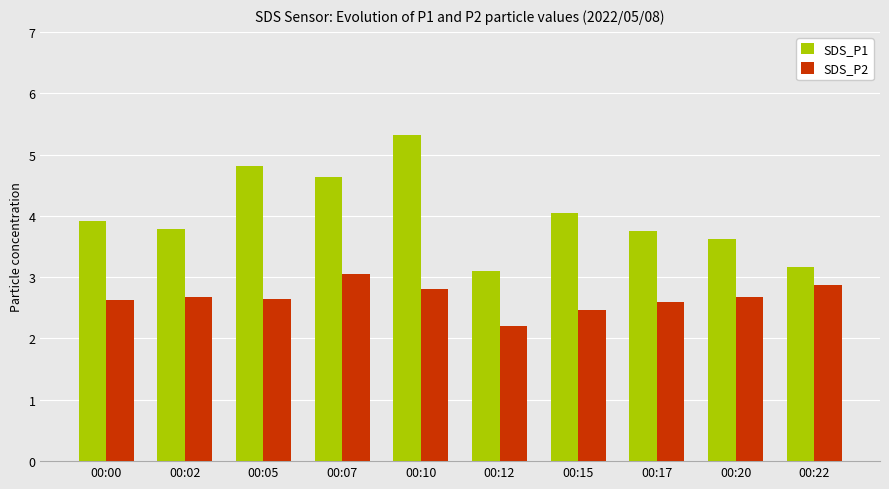

What is the difference between the second highest and second lowest values in the SDS_P2 series?

0.4